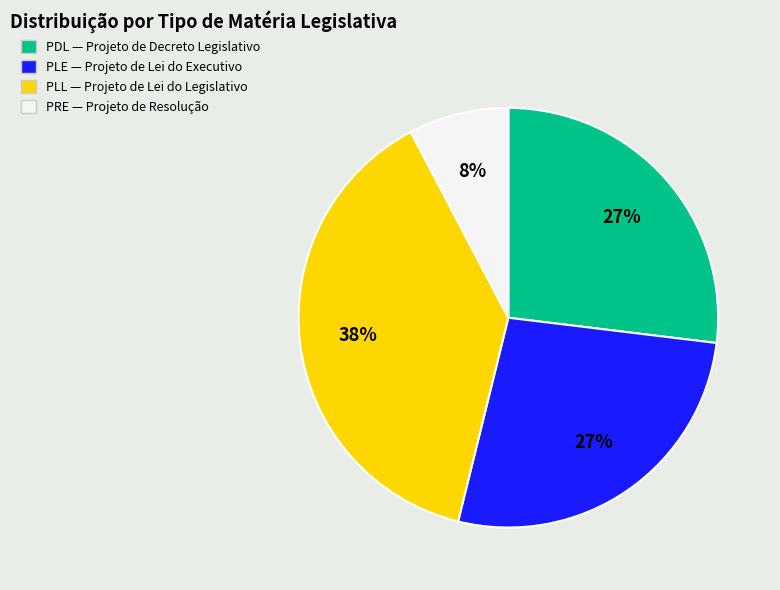

To the nearest percent, what is the difference between the PRE and PLE slice percentages?

19%